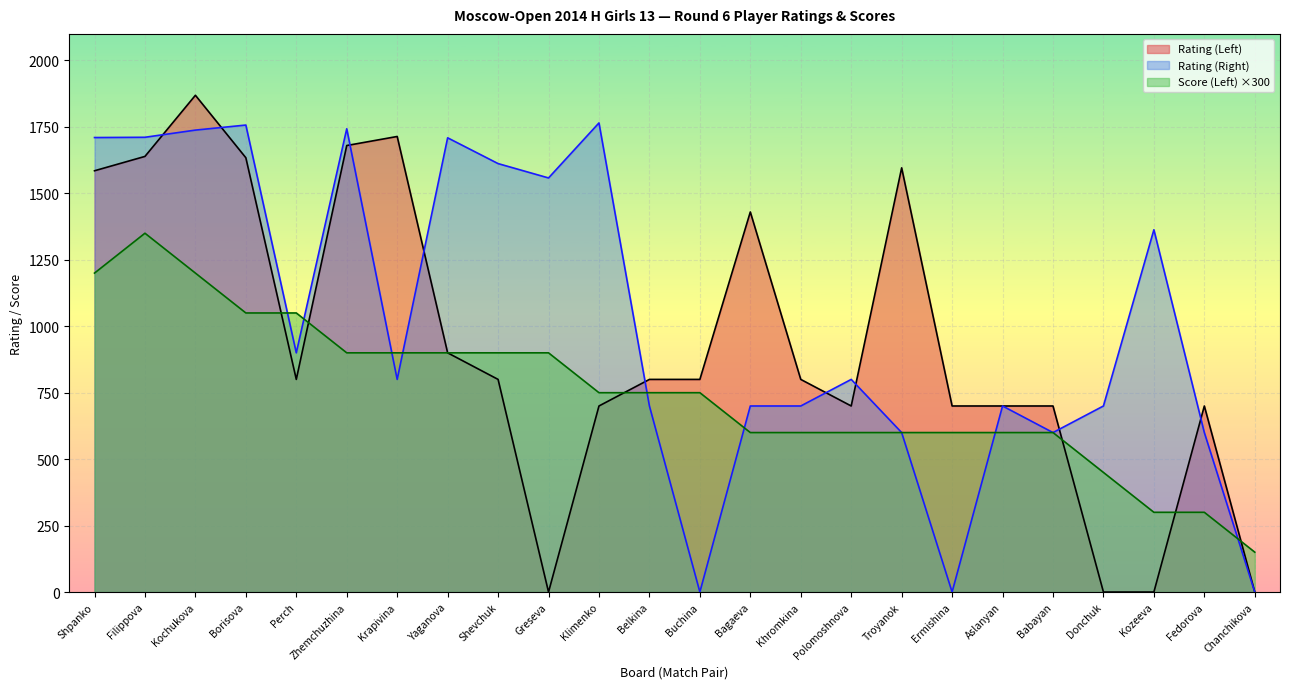

Which series has the widest spread of values?

Rating (Left)